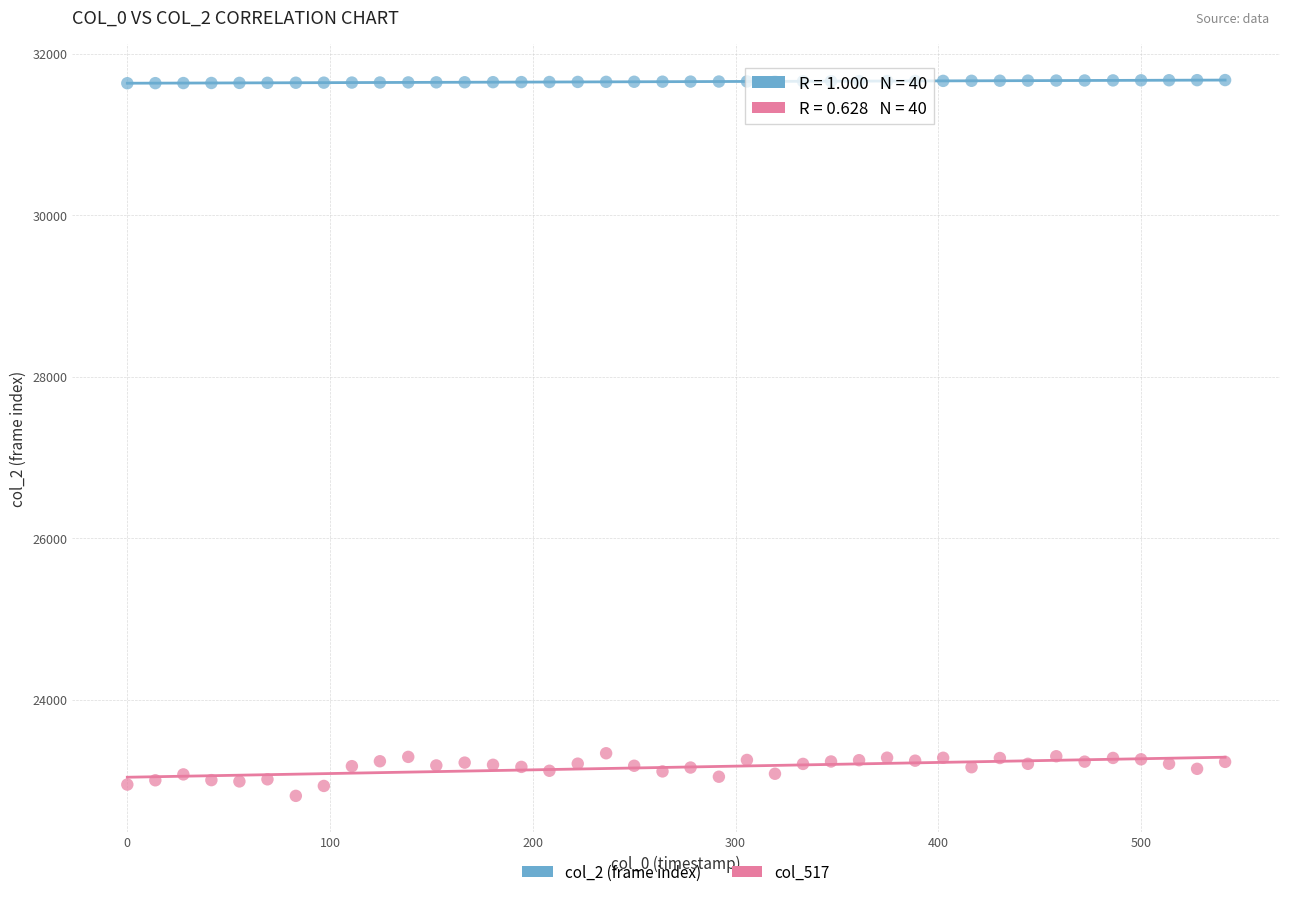

Across all data points, what is the range of Y values (max minus min)?

8870